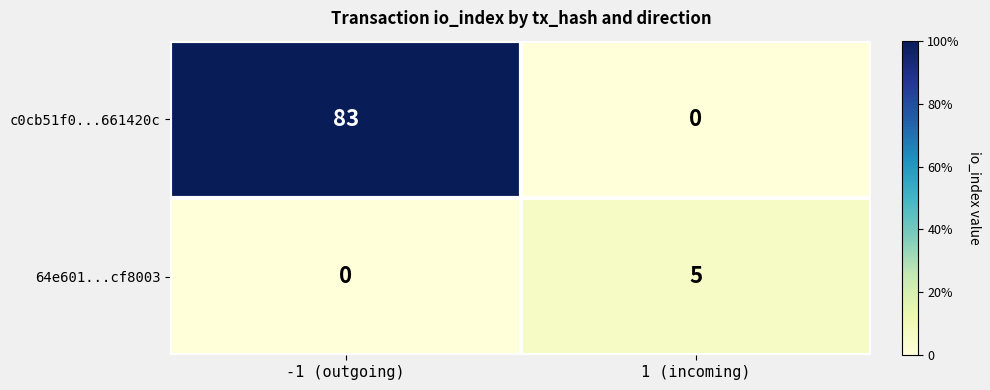

At which label is 64e601...cf8003 closest to 2?

-1 (outgoing)